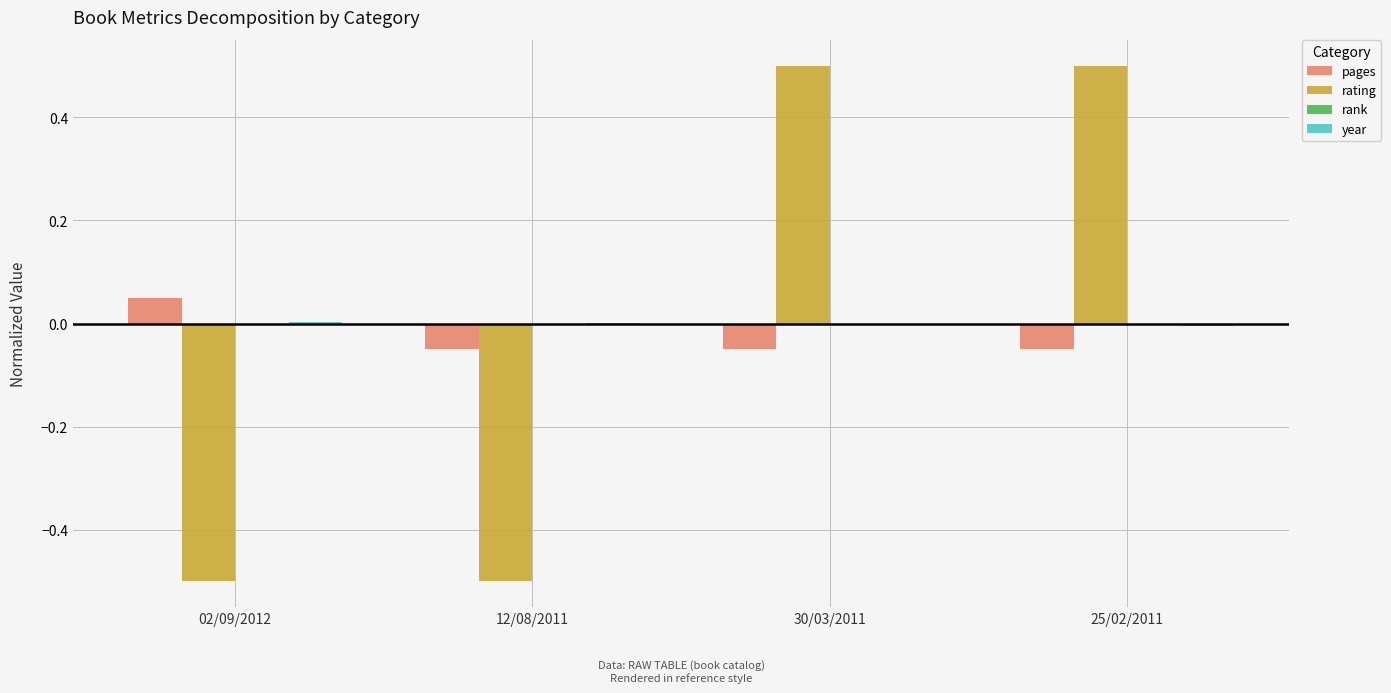

True or false: rating has a value of 0.5 at 30/03/2011.

True